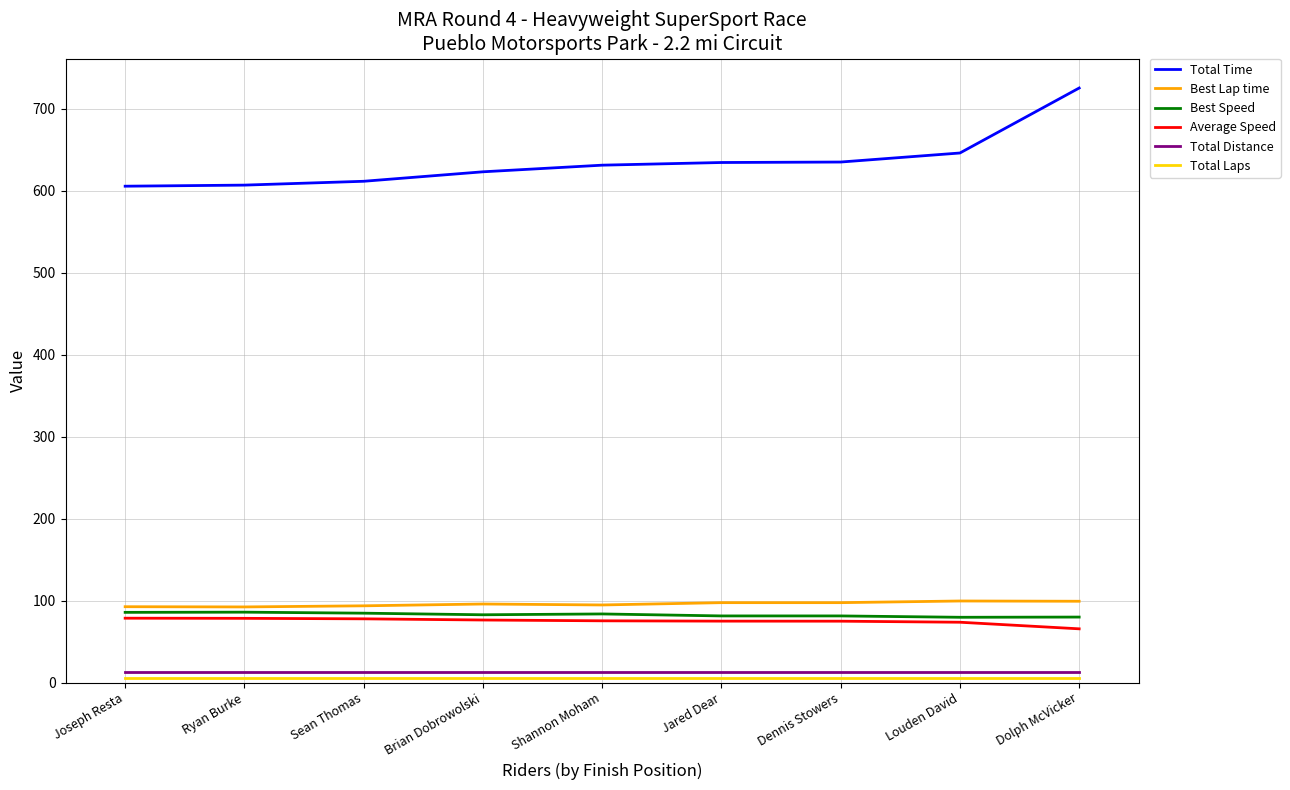

Which label corresponds to the largest value in the chart?

Dolph McVicker